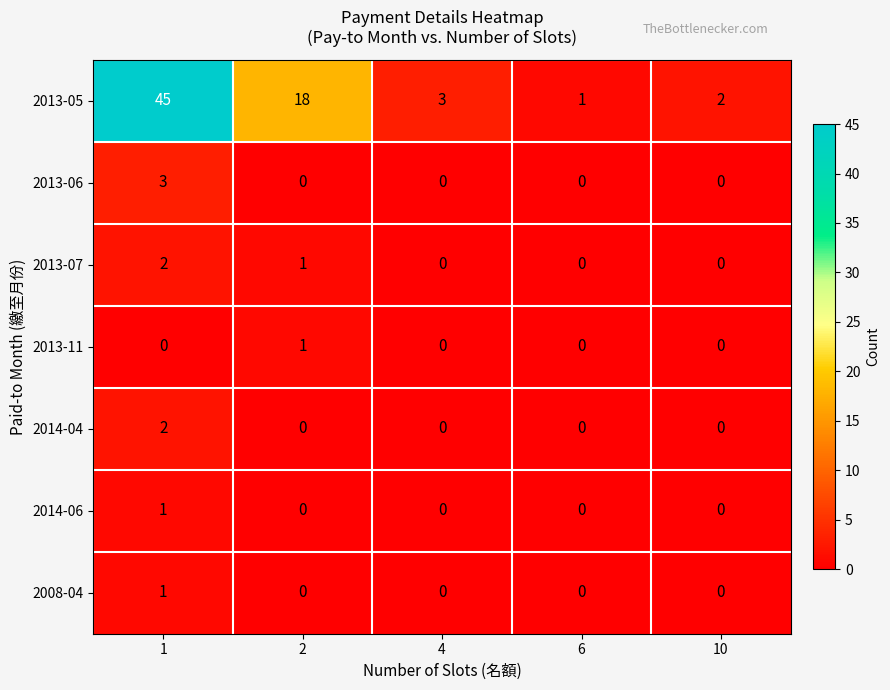

How many series are shown in this chart?

7